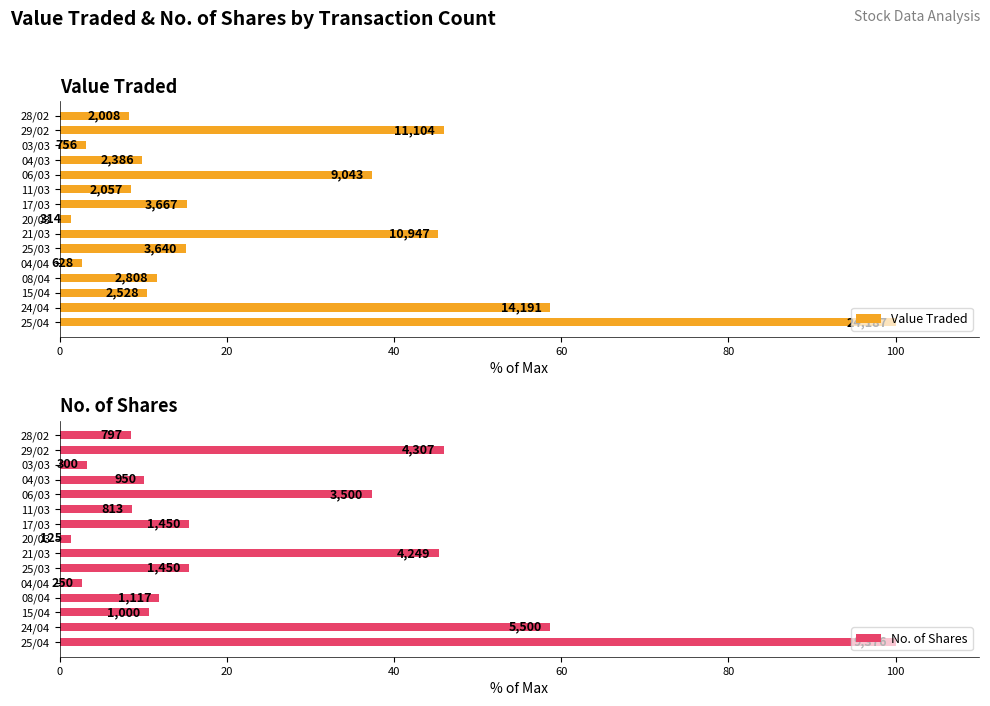

Reading left to right, transcribe all the data shown in this chart.

Value Traded: 100.0	58.7	10.5	11.6	2.6	15.0	45.3	1.3	15.2	8.5	37.4	9.9	3.1	45.9	8.3
No. of Shares: 100.0	58.7	10.7	11.9	2.7	15.5	45.3	1.3	15.5	8.7	37.3	10.1	3.2	45.9	8.5